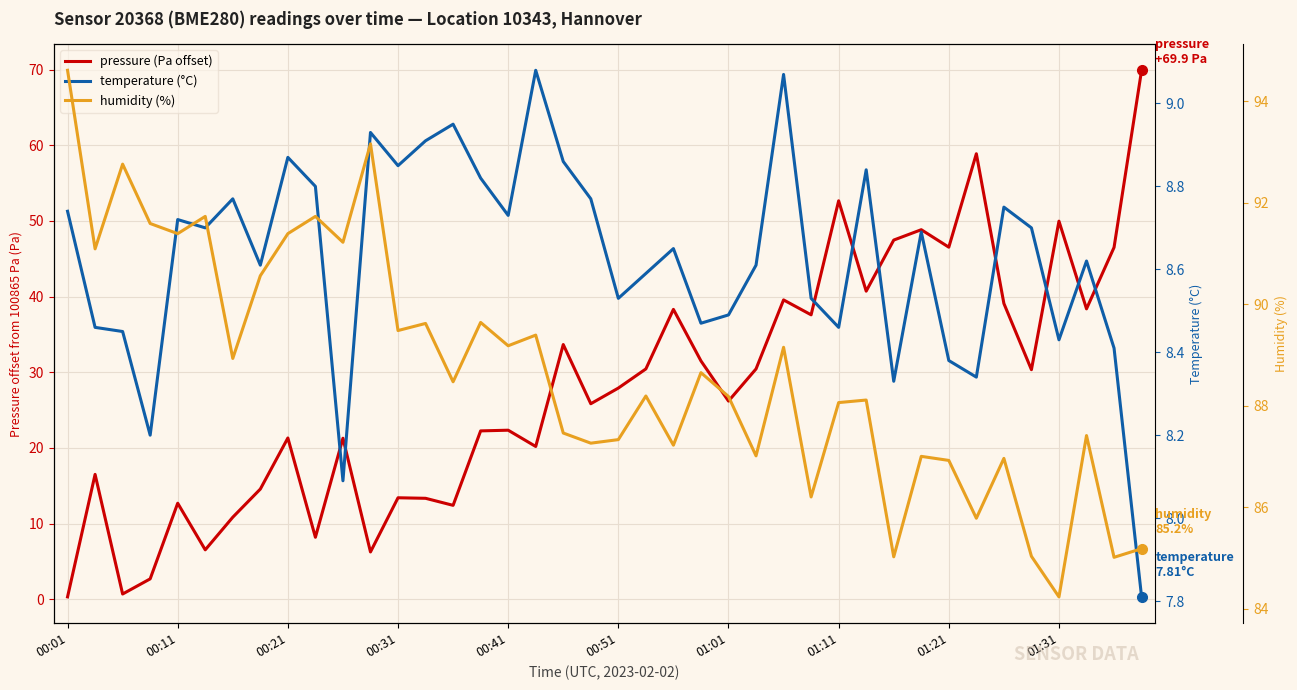

How many interior local valleys does the temperature (°C) series have?

12